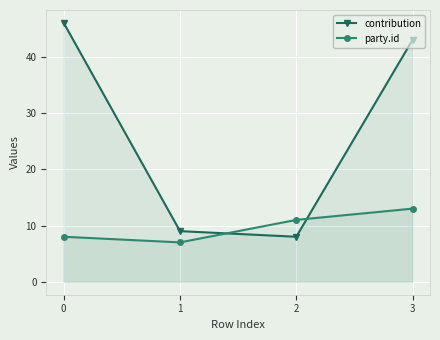

At how many categories does at least one series exceed 23?

2